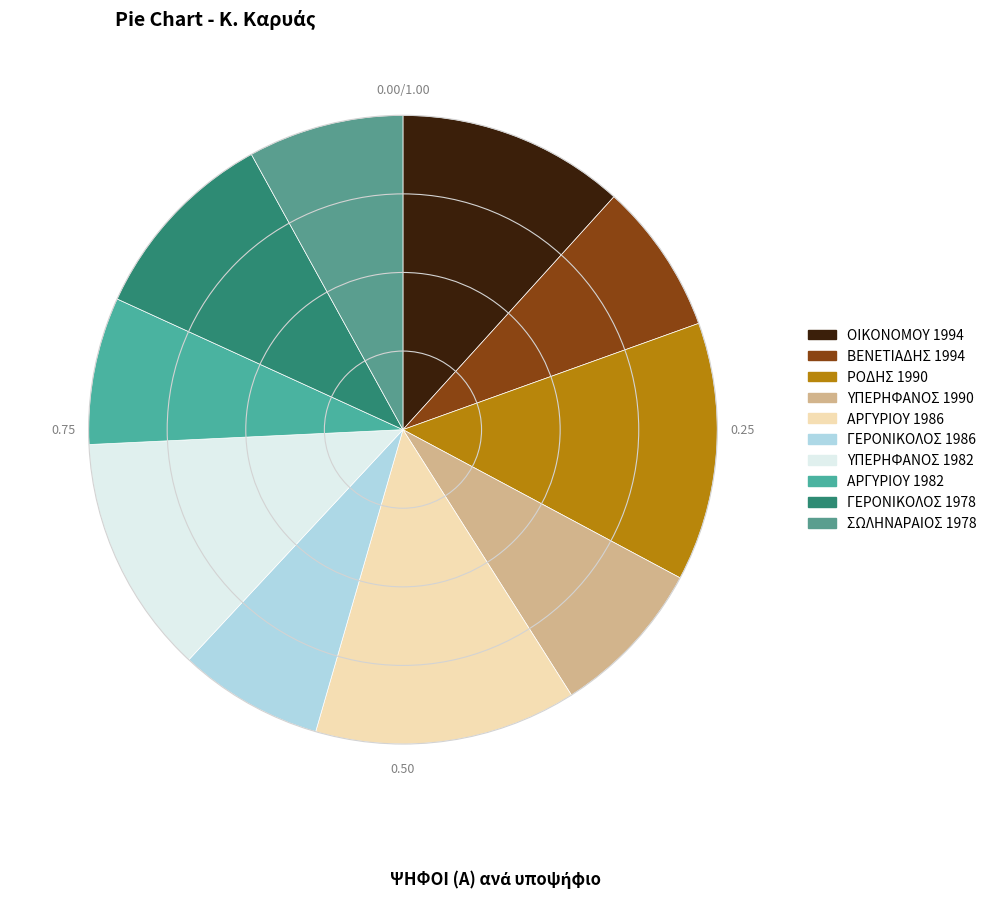

How many slices are in this pie chart?

10